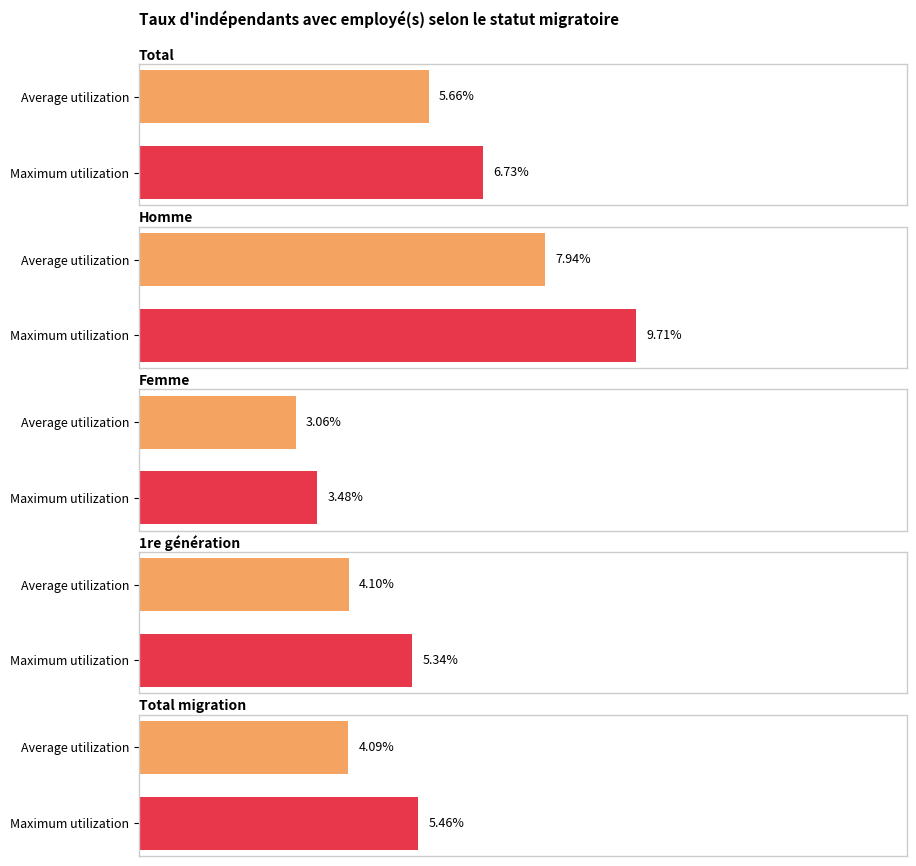

At which category is the sum across all series the highest?

Homme